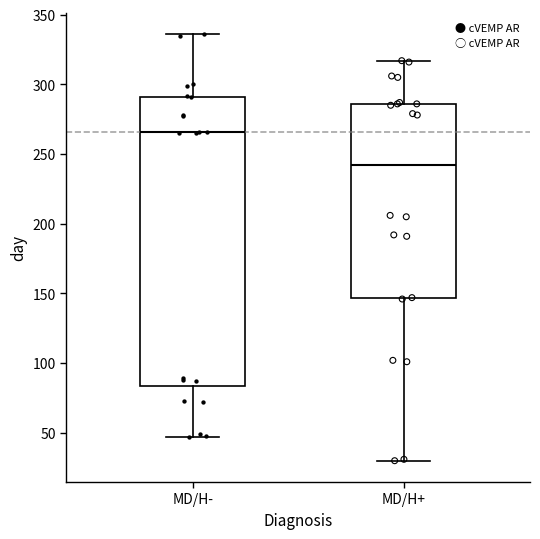

Where does the median line of the box for MD/H+ sit on the y-axis? The values are not printed on the chart, so give them approximately, as read against the axis.

240